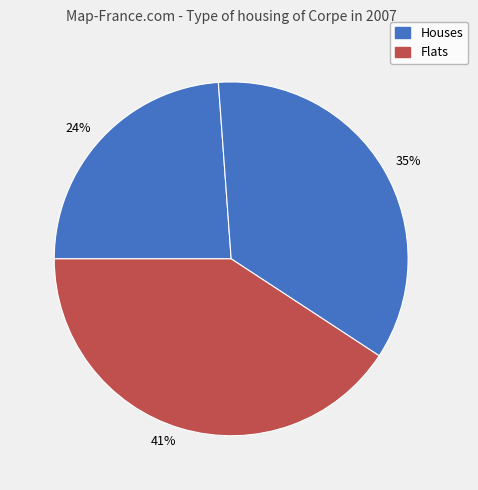

Is there a majority slice in this chart?

No